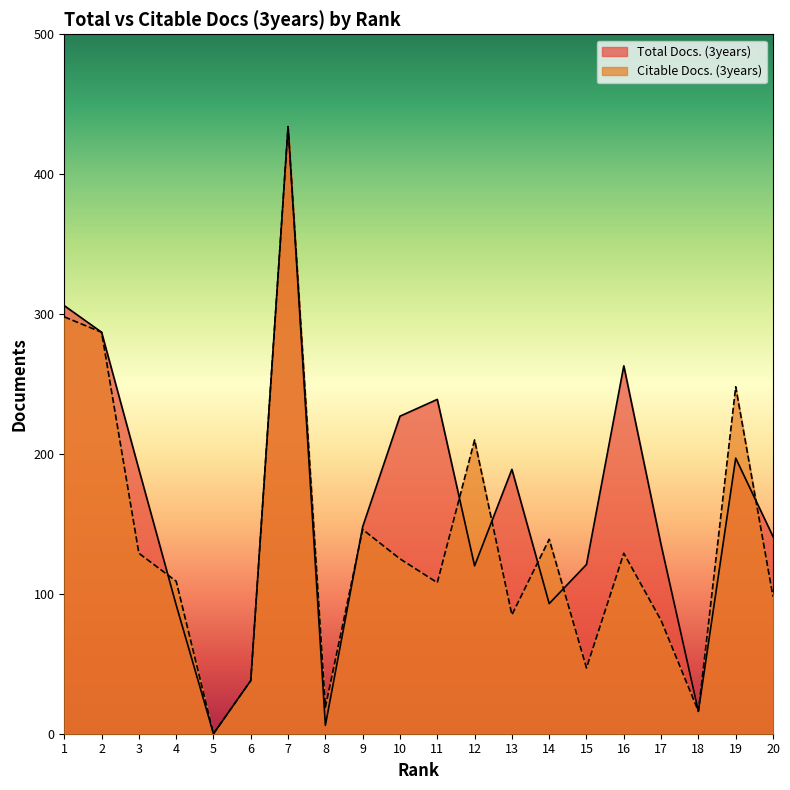

Between 18 and 5, which is larger?

18